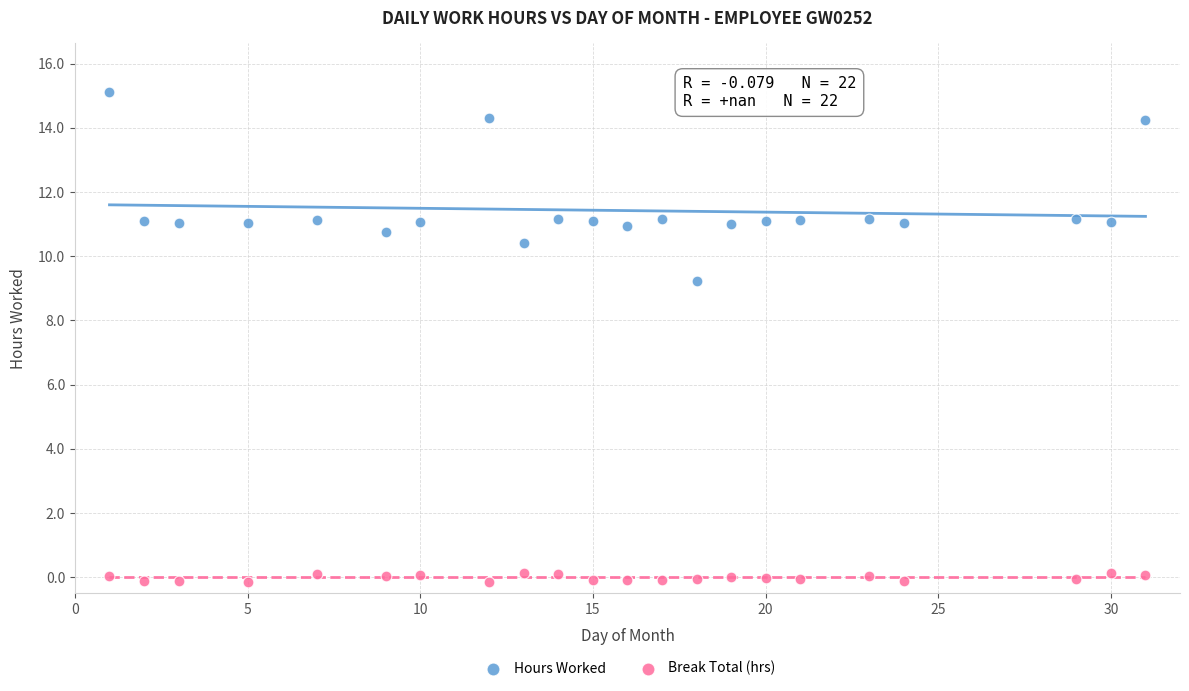

Across all data points, what is the range of X values (max minus min)?

30.0